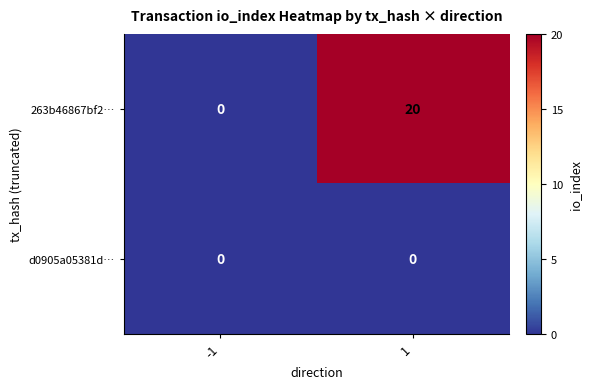

Reading left to right, list all the values displayed in this chart.

263b46867bf2…: -1=0	1=20
d0905a05381d…: -1=0	1=0